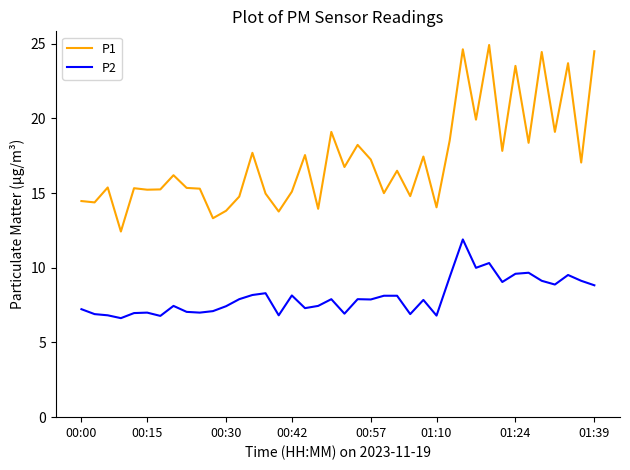

True or false: P2 and P1 intersect in this chart.

False